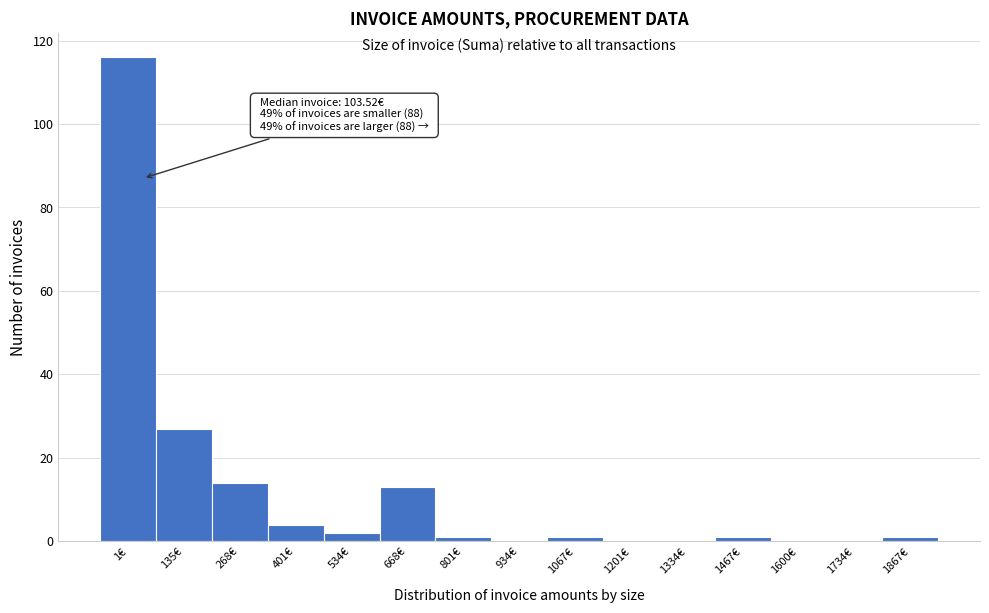

Reading right to left, what are all the values shown in this chart?

1867€=1	1734€=0	1600€=0	1467€=1	1334€=0	1201€=0	1067€=1	934€=0	801€=1	668€=13	534€=2	401€=4	268€=14	135€=27	1€=116